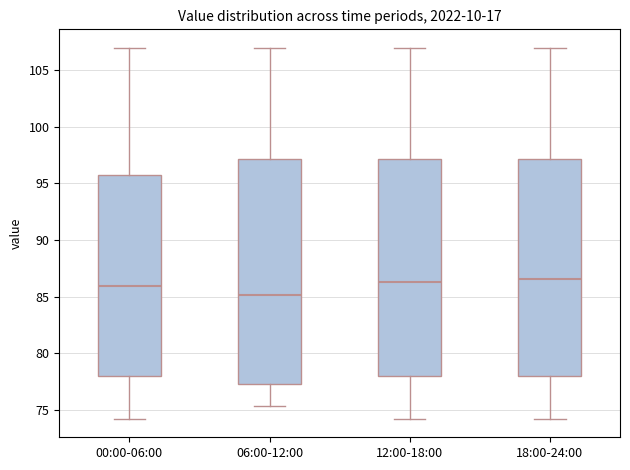

Comparing the boxes themselves (not the whiskers), which one is the tallest?

06:00-12:00